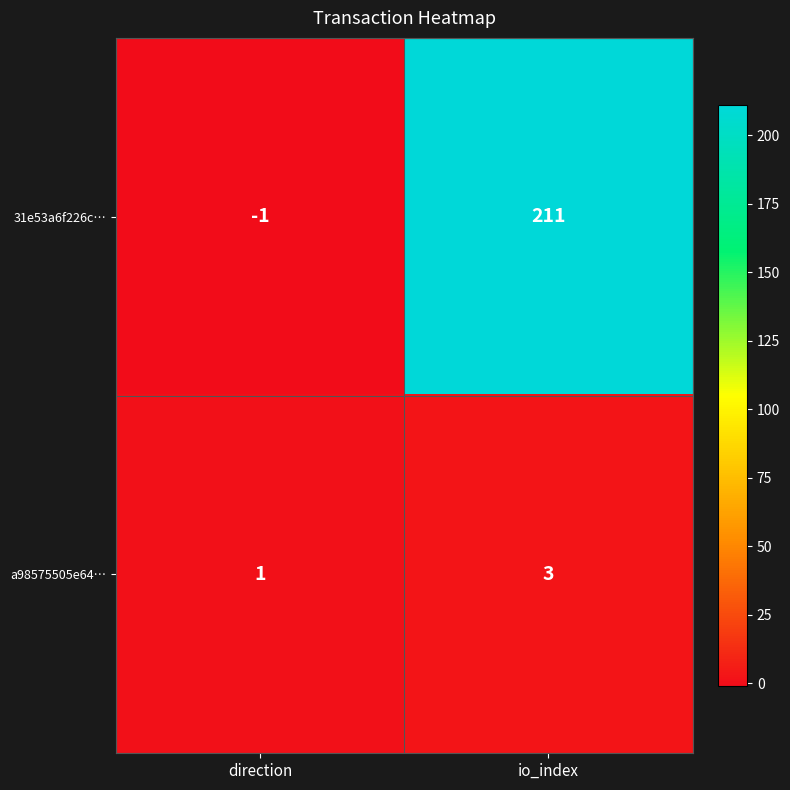

Reading left to right, transcribe all the data shown in this chart.

31e53a6f226c…: direction=-1	io_index=211
a98575505e64…: direction=1	io_index=3